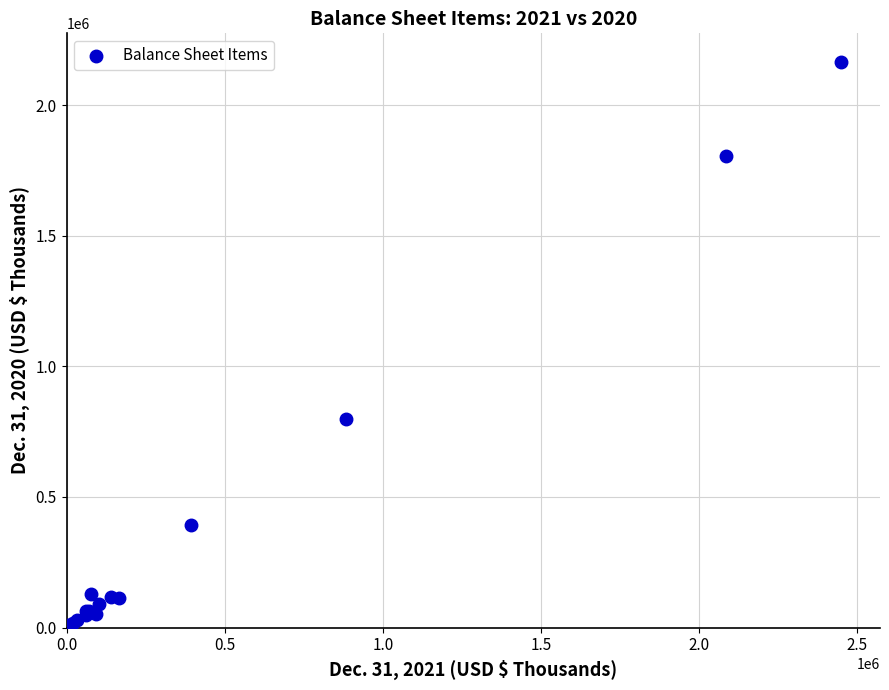

What Y value in the scatter plot is closest to 1084979?

797075